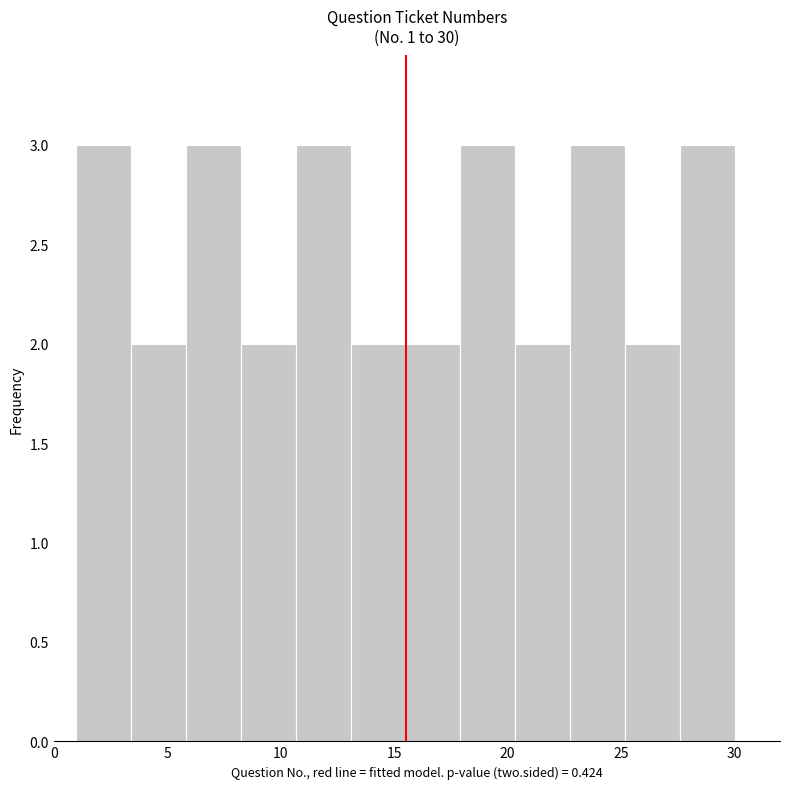

What is the height of the bar covering 25.0 to 27.5 on the x-axis? Neither the bar edges nor the heights are printed on the chart, so give them approximately, as read against the axes.

2